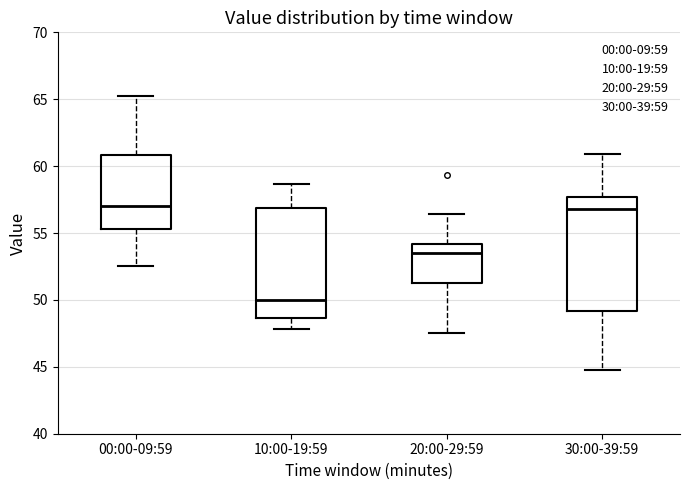

Reading left to right, transcribe this box plot: for each box, give where its median line is, the range the box spans, and where its two whiskers end, as read against the y-axis. The values are not printed on the chart, so give them approximately, as read against the axis.

00:00-09:59: median 57.0, box 55.5 to 61.0, whiskers 52.5 to 65.5
10:00-19:59: median 50.0, box 48.5 to 57.0, whiskers 48.0 to 58.5
20:00-29:59: median 53.5, box 51.0 to 54.0, whiskers 47.5 to 56.5
30:00-39:59: median 57.0, box 49.0 to 57.5, whiskers 45.0 to 61.0